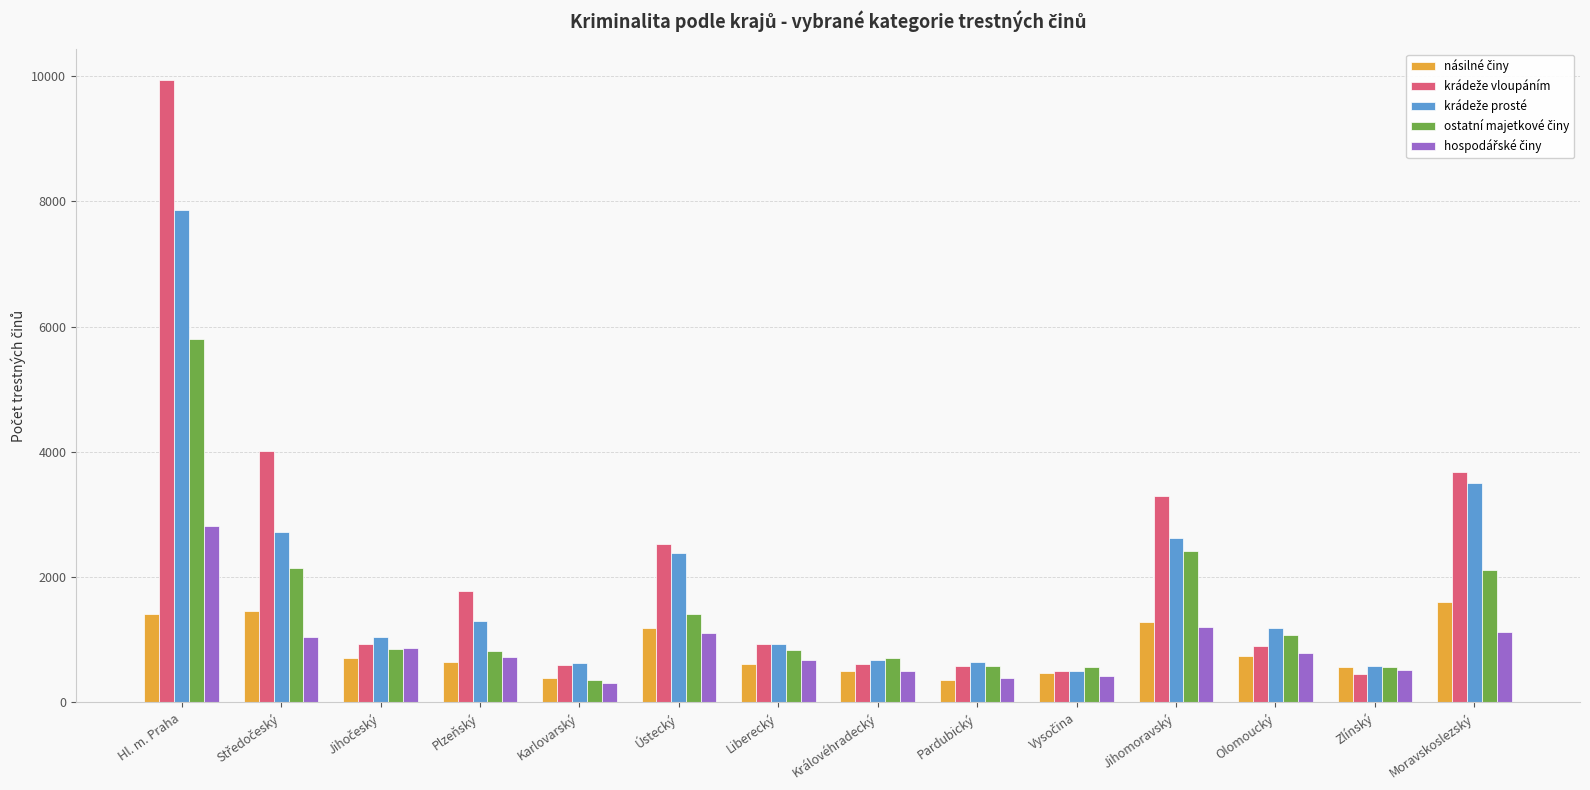

How many series are shown in this chart?

5